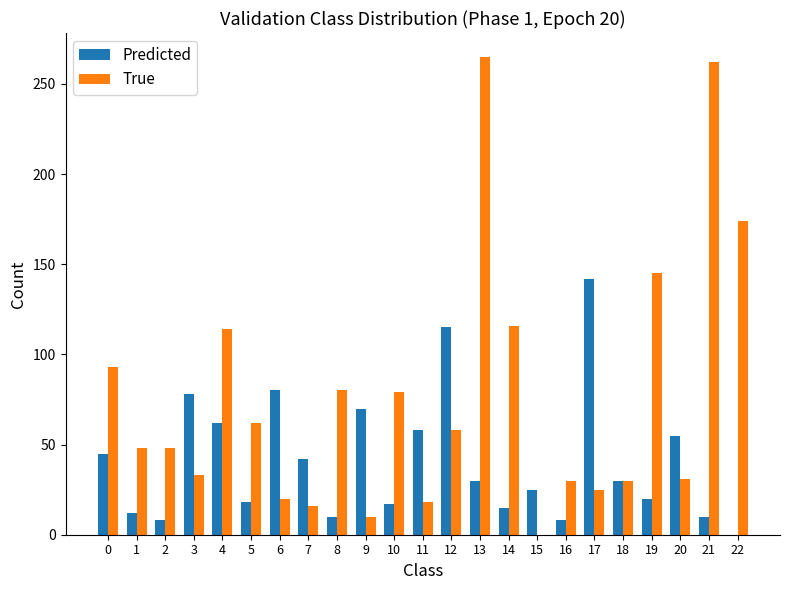

Which series changed the most between 17 and 22?

True